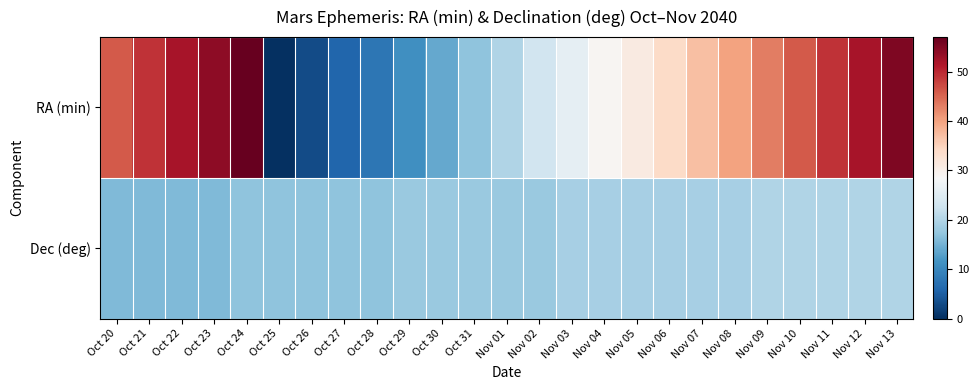

Which series has the largest total across all categories?

RA (min)